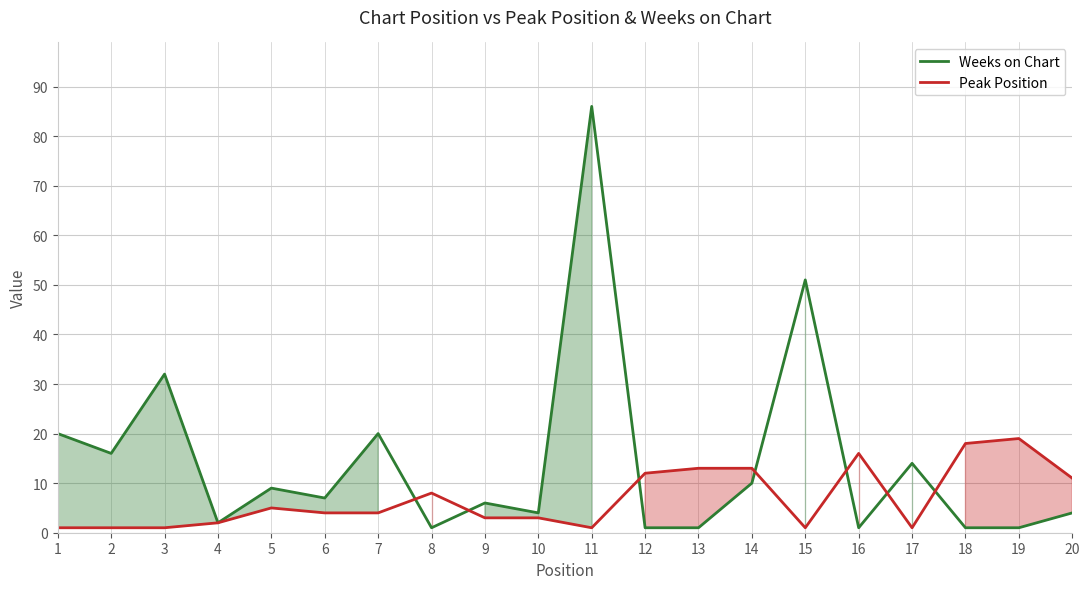

Between 4 and 11, which is larger?

11